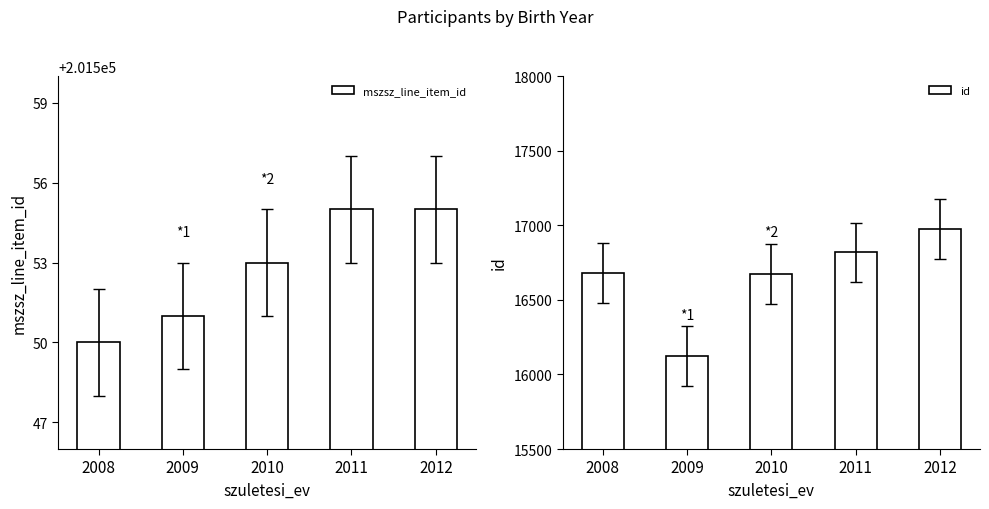

What is the average value of the mszsz_line_item_id series?

201553